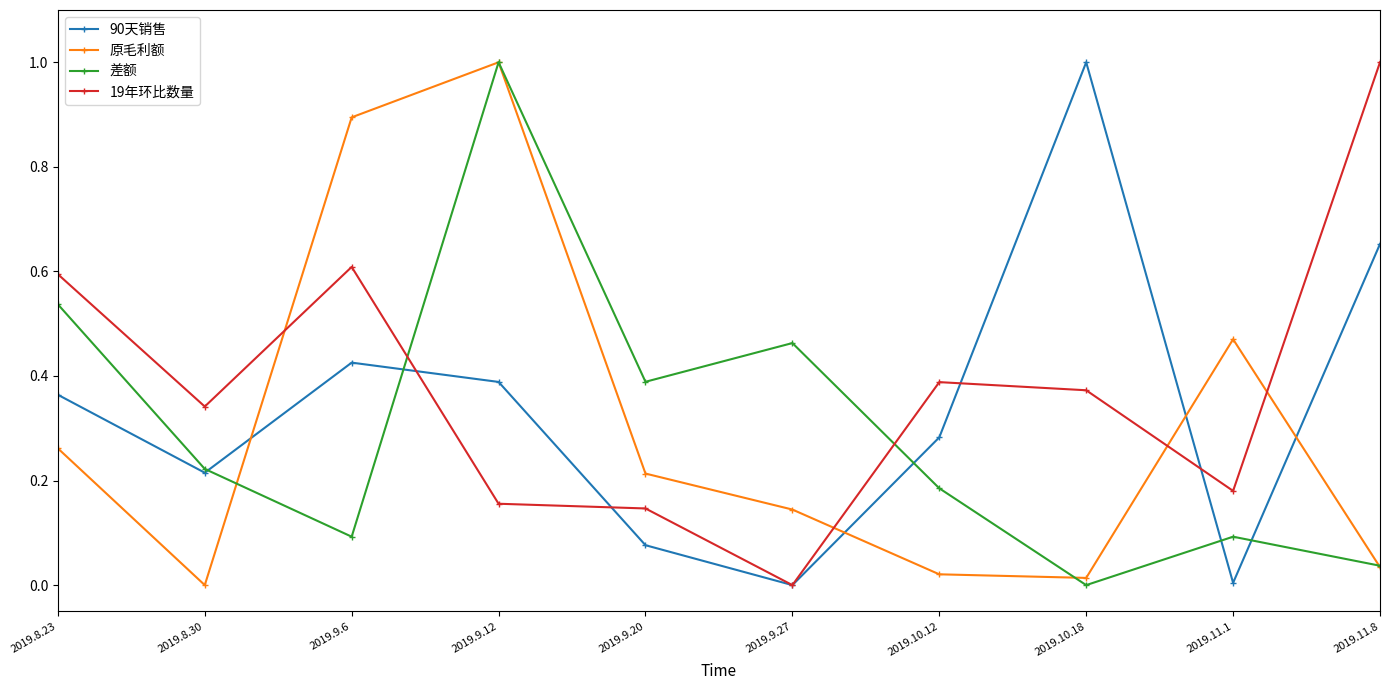

Count the 19年环比数量 values in the range 0 to 1.

10